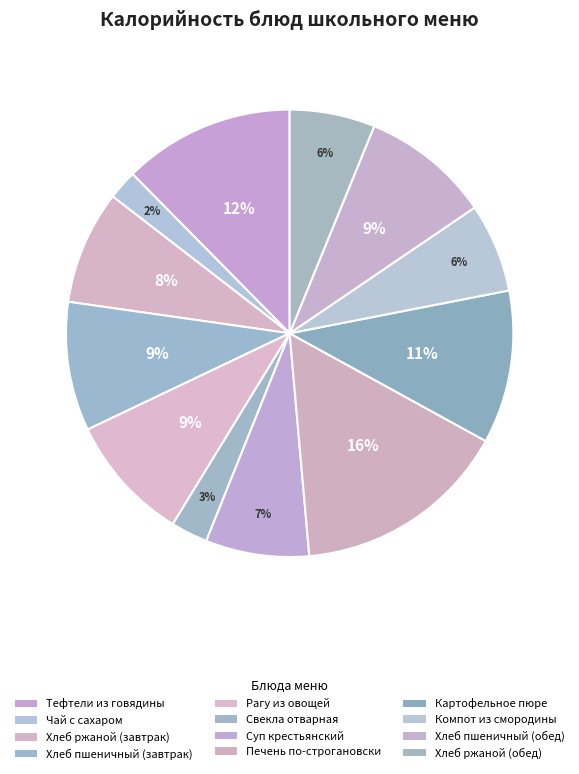

To the nearest percent, what is the difference between the Компот из смородины and Хлеб пшеничный (обед) slice percentages?

3%